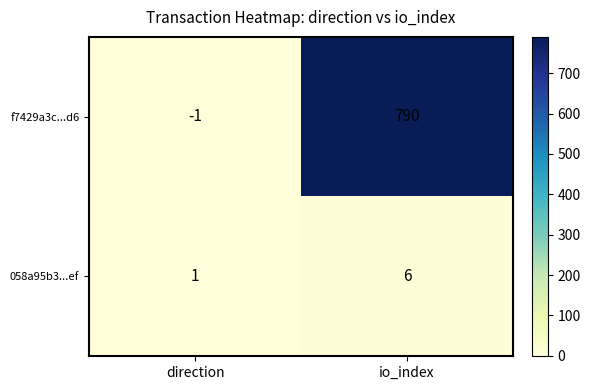

What is the difference between the maximum and minimum values in the 058a95b3...ef series?

5